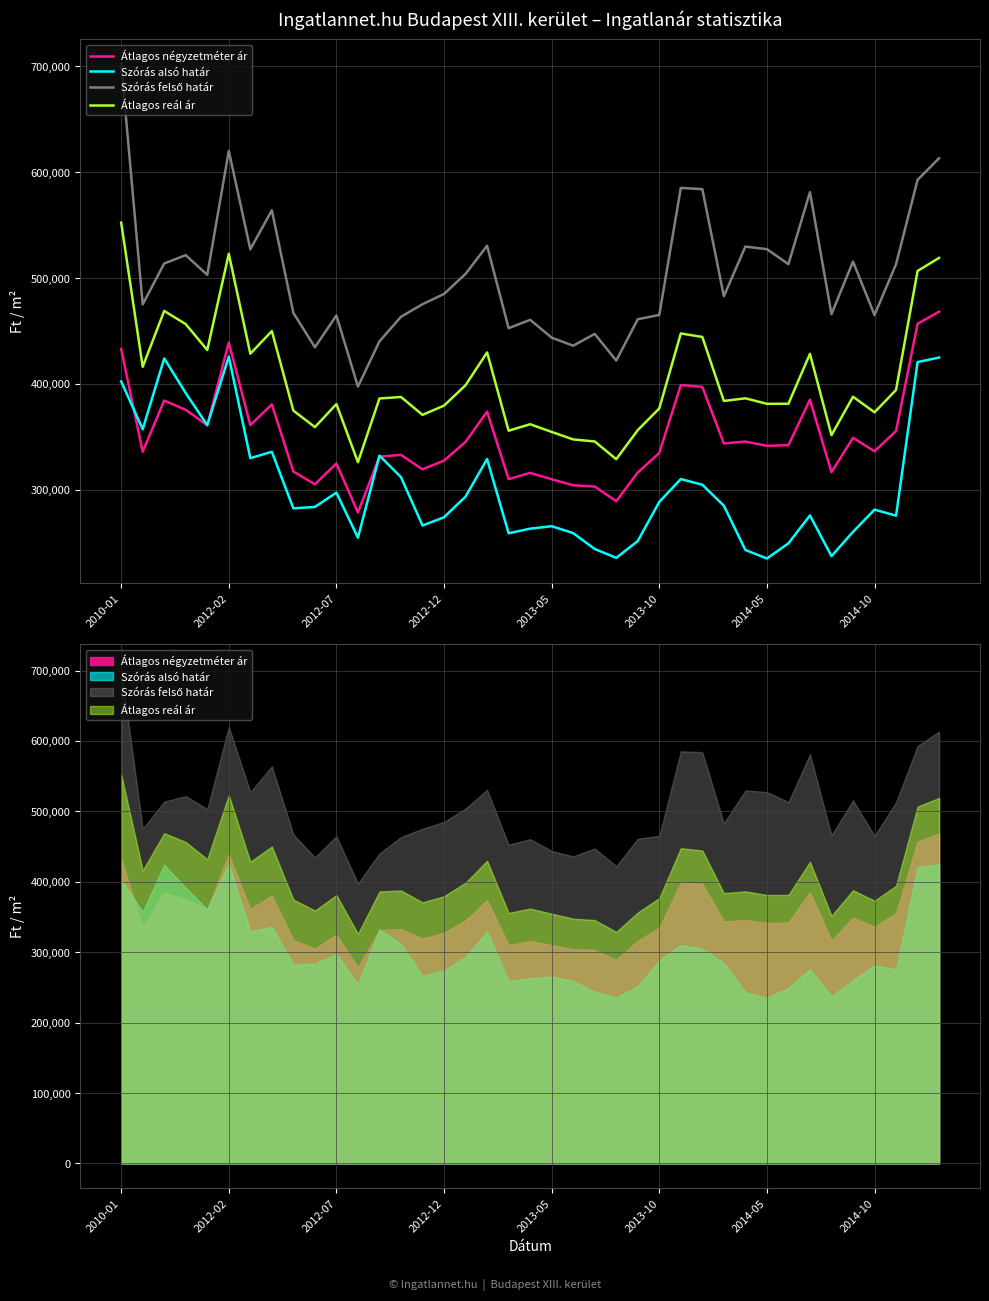

The value of Átlagos négyzetméter ár at 19 is 498961. True or false?

False